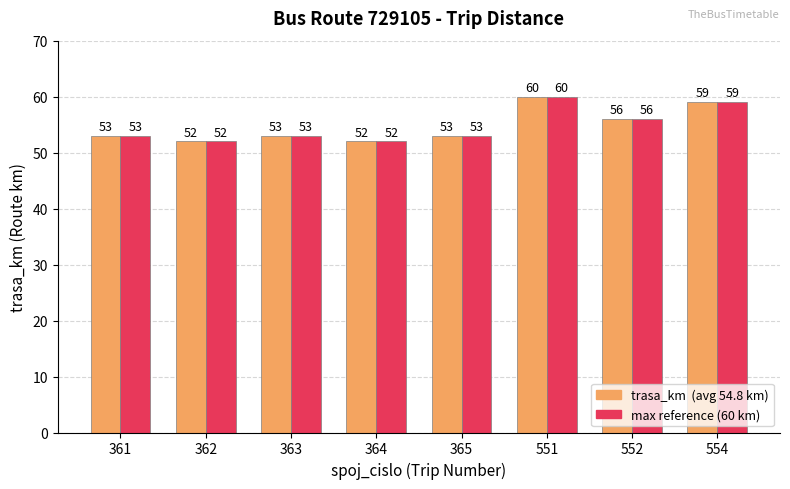

What is the smallest value displayed?

52